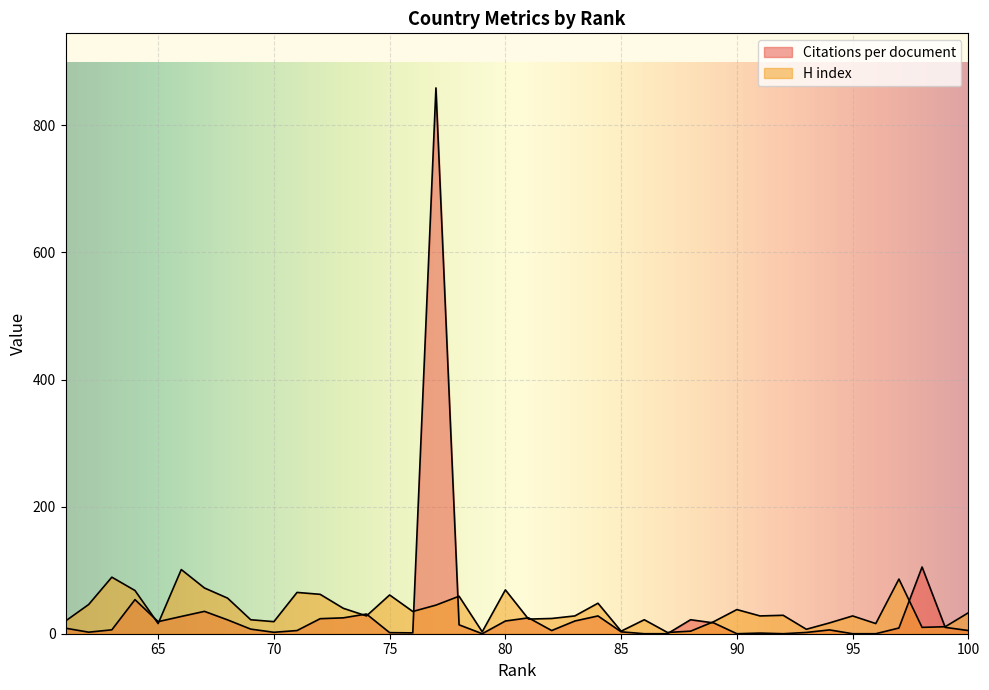

How many lines are shown in the chart?

2